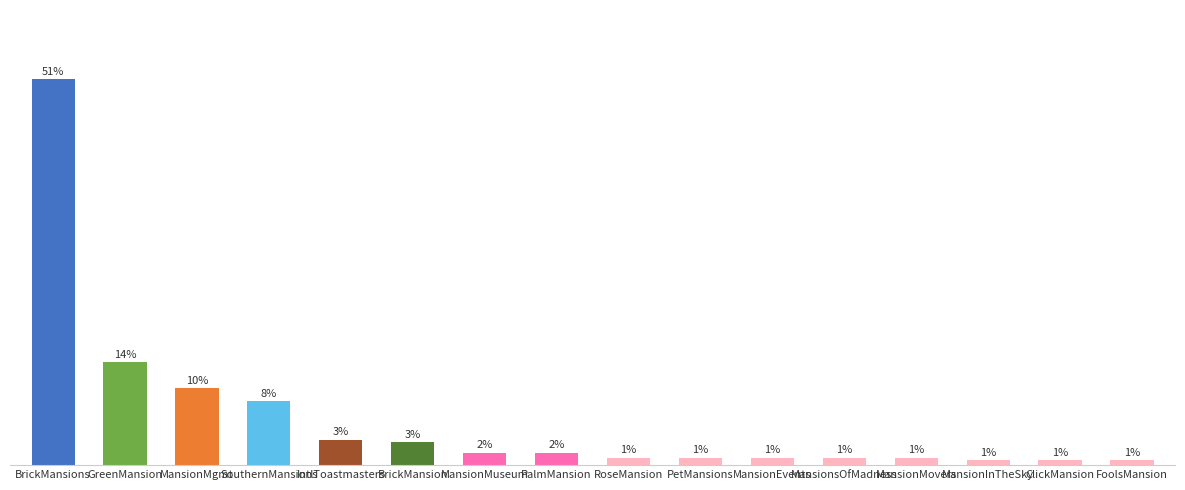

Which has a higher value, MansionEvents or SouthernMansions?

SouthernMansions